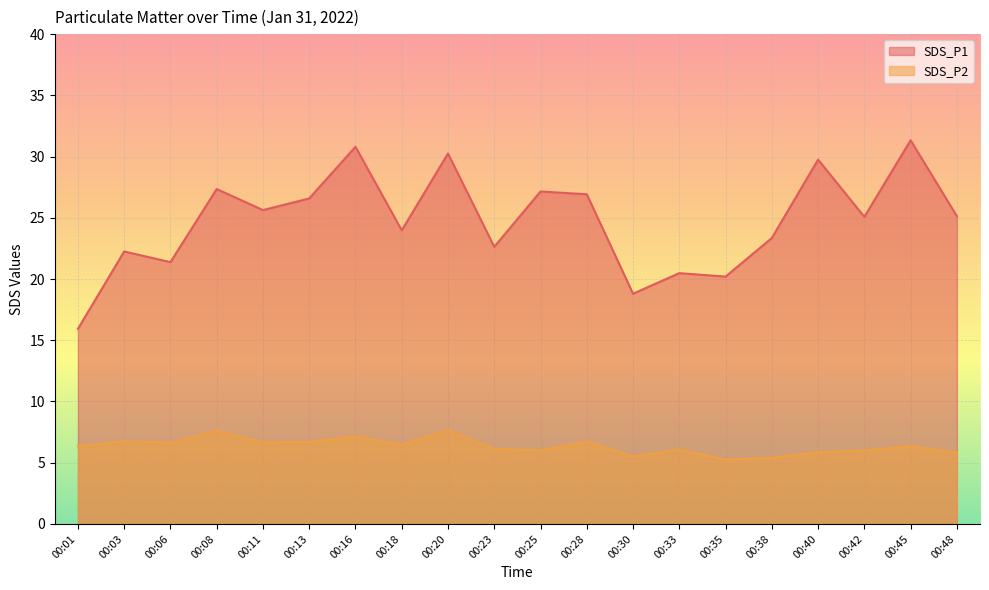

At which label does SDS_P1 first exceed 25?

00:08